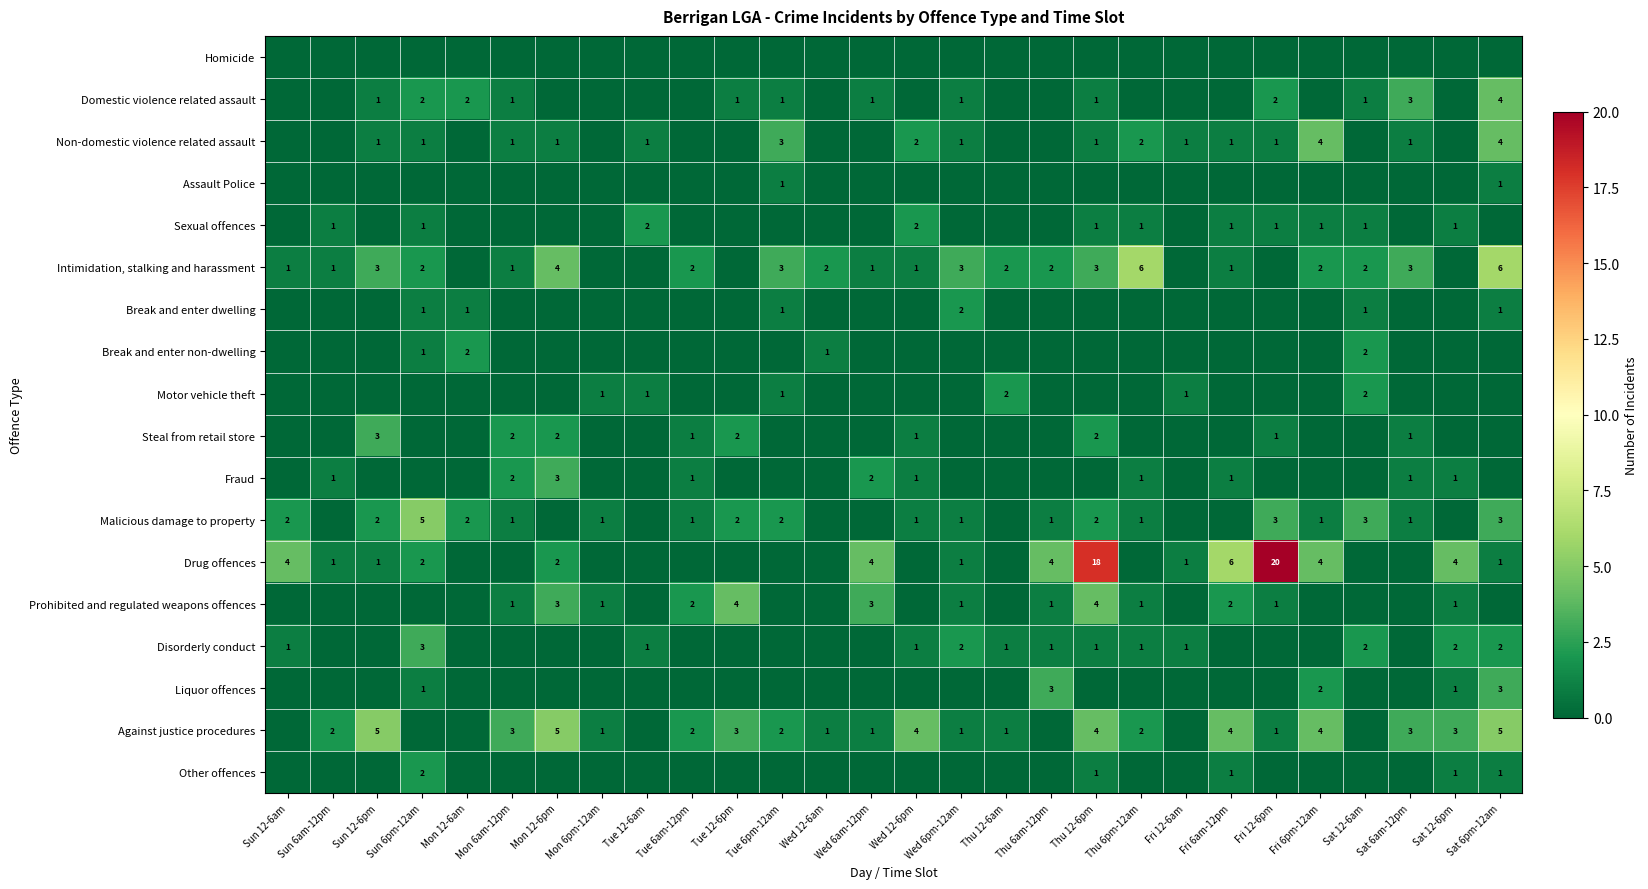

Is it true that Domestic violence related assault equals 0 at Wed 6pm-12am?

False